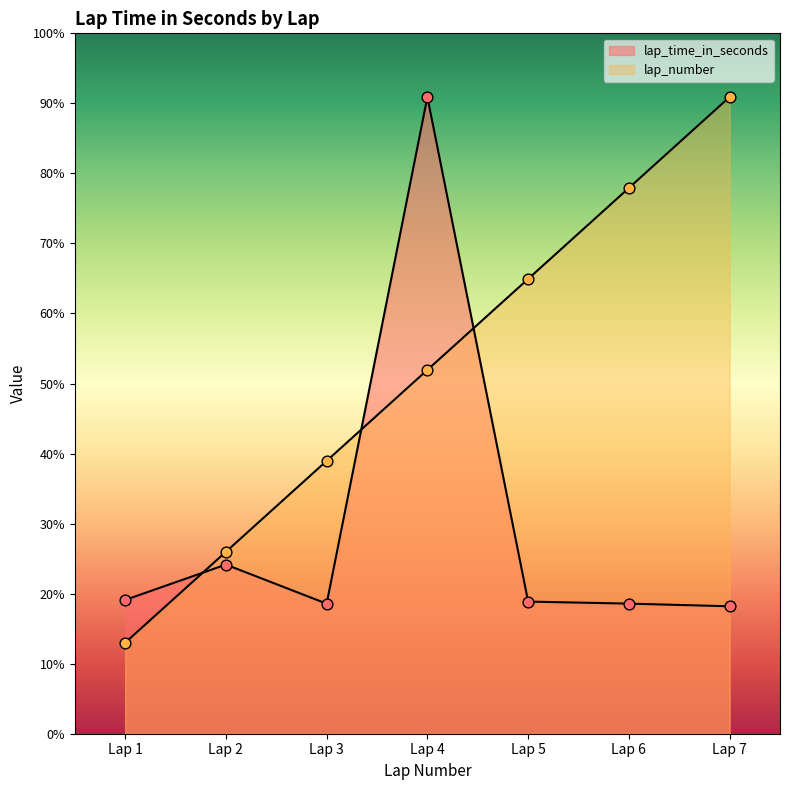

Which series has the largest total across all categories?

lap_number